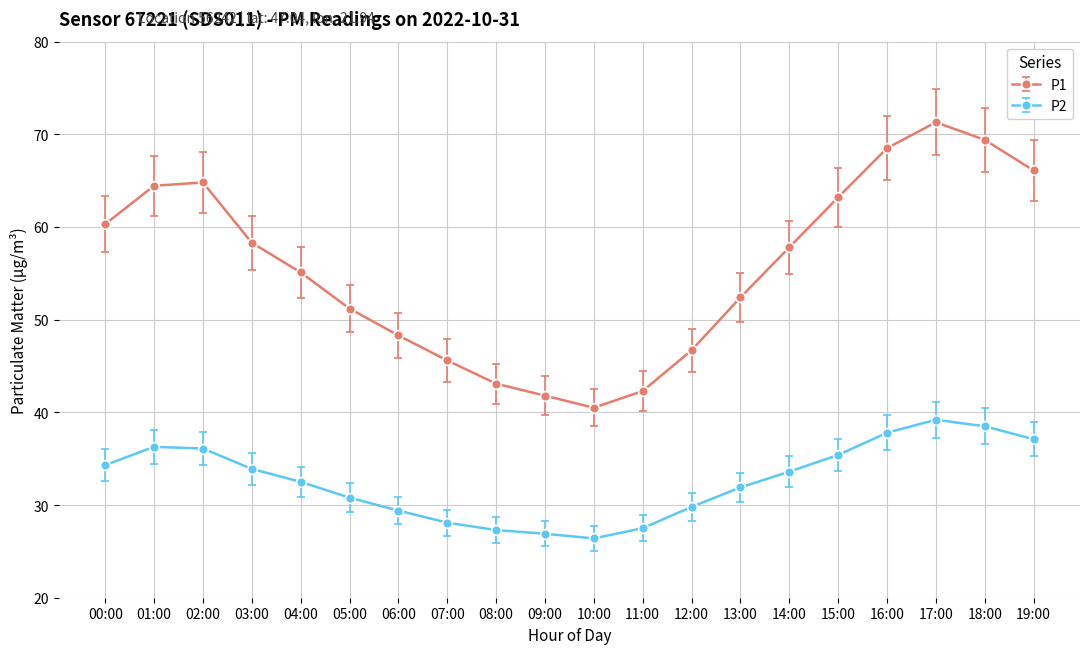

What is the minimum value for P2?

26.4